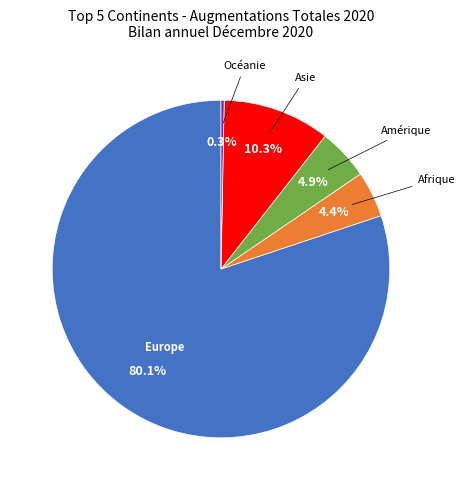

Rank the categories by value from lowest to highest.

Océanie, Afrique, Amérique, Asie, Europe